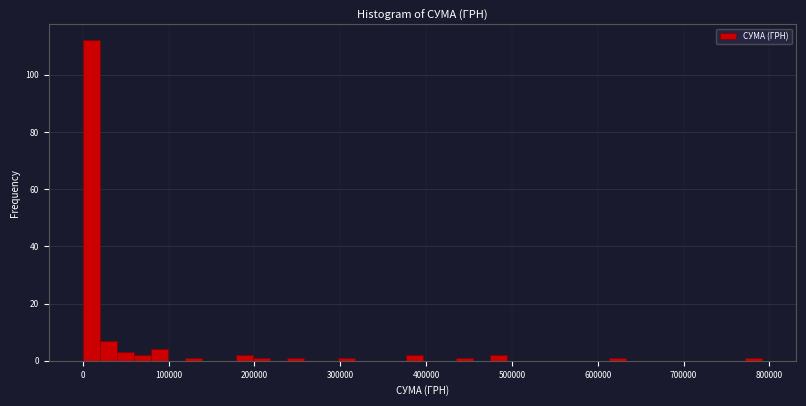

Read against the x-axis, roughly where is the centre of the tallest bar?

10000